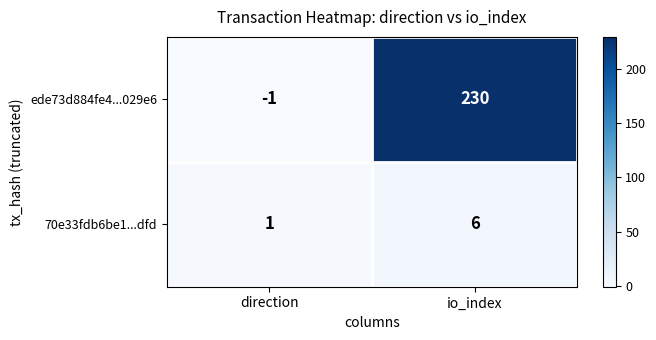

Rank the series by their average value, from lowest to highest.

70e33fdb6be1...dfd, ede73d884fe4...029e6